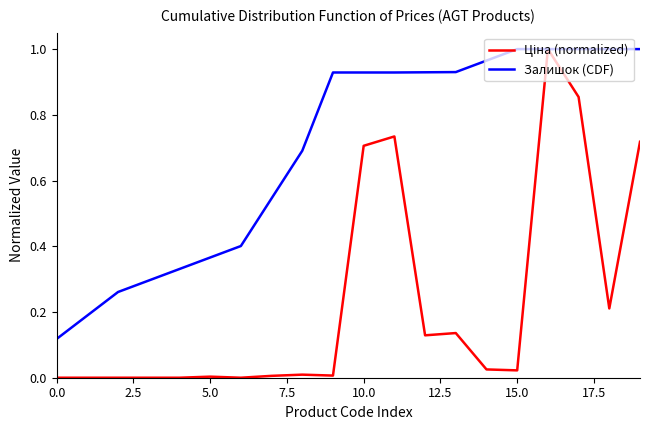

Which series has the largest total across all categories?

Залишок (CDF)